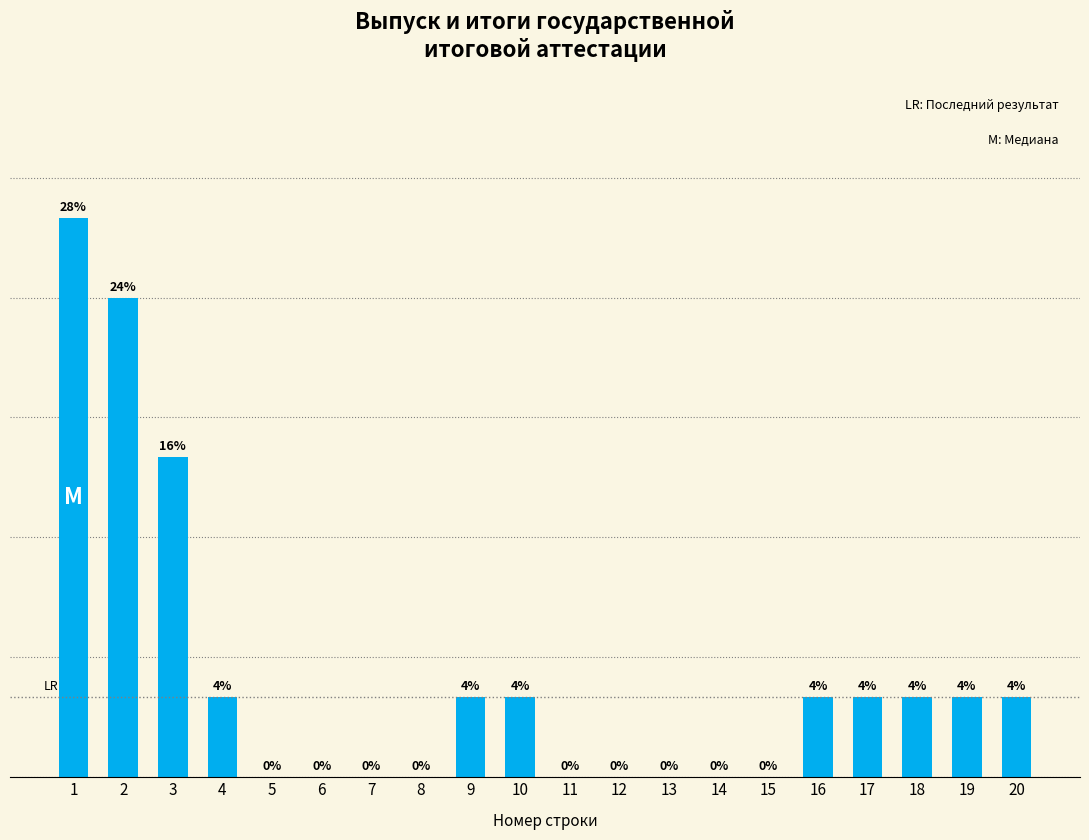

Is it true that the value at 10 is 1?

True